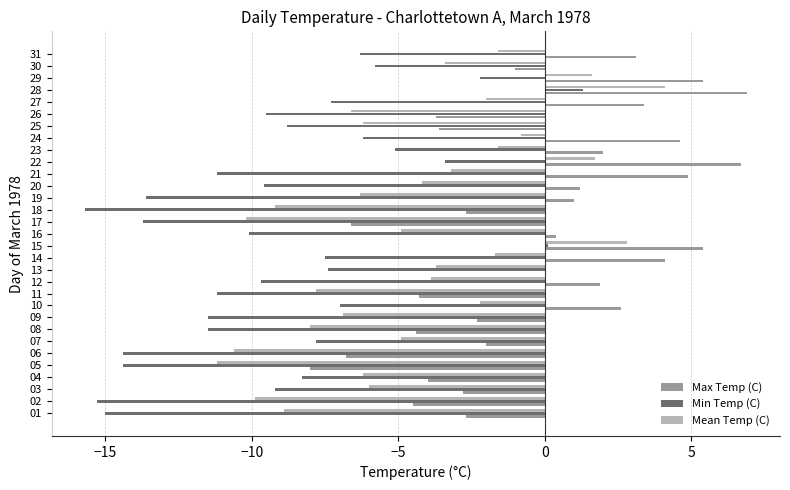

What is the total value across all series at 24?

-2.4